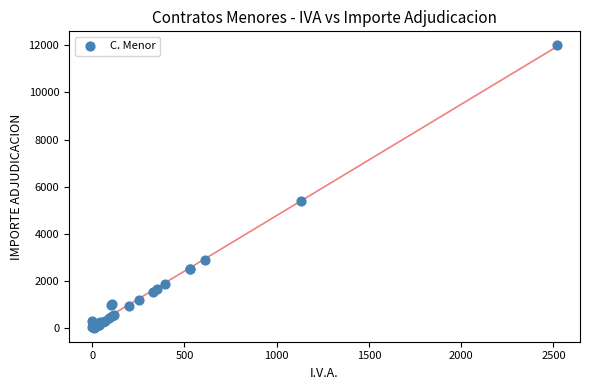

What Y value in the scatter plot is closest to 6013?

5386.1